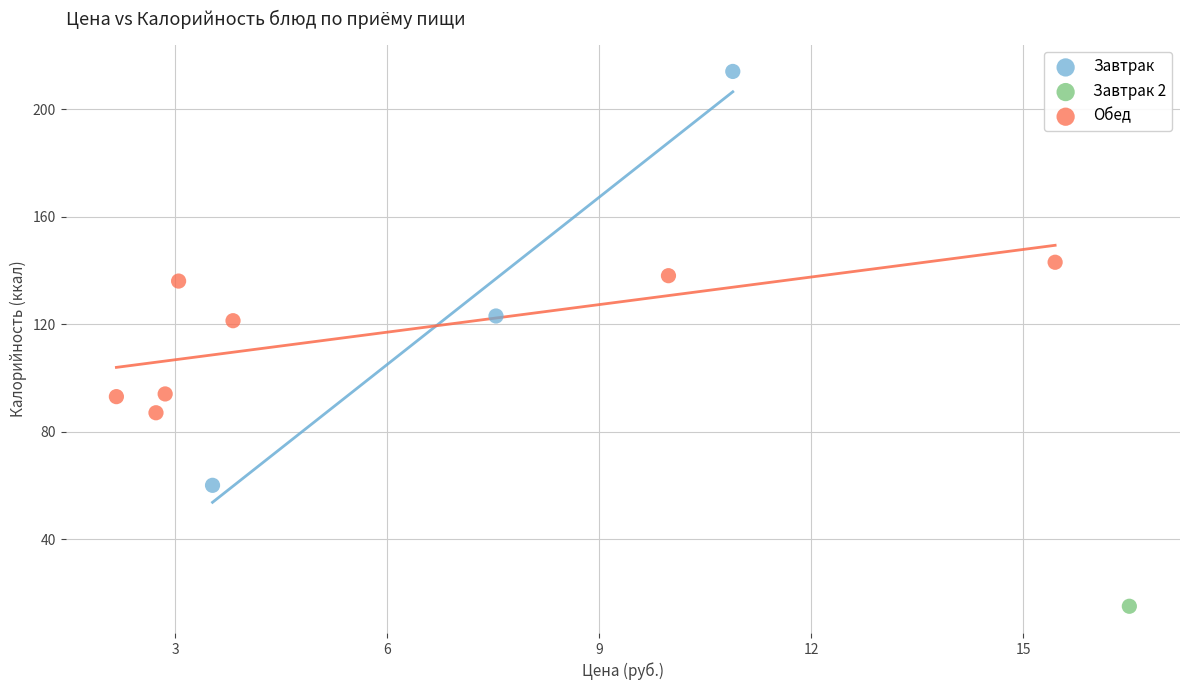

Which series contains the lowest Y value?

Завтрак 2